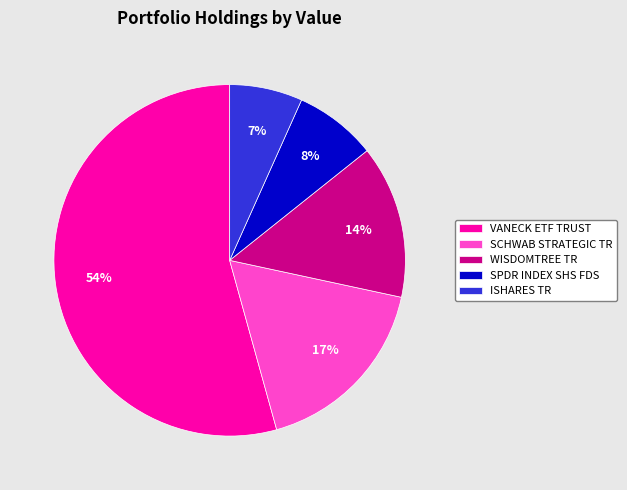

Which slice is the smallest?

ISHARES TR